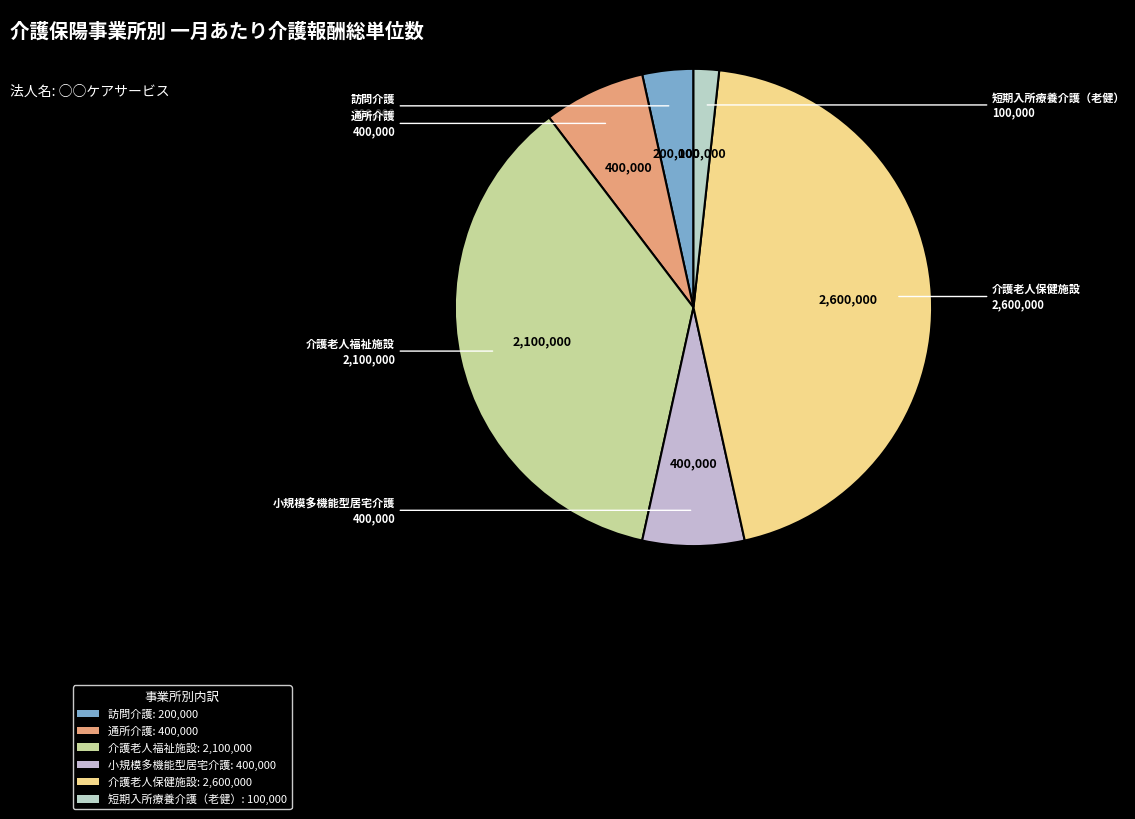

What percentage is the 訪問介護 slice, to the nearest percent?

3%